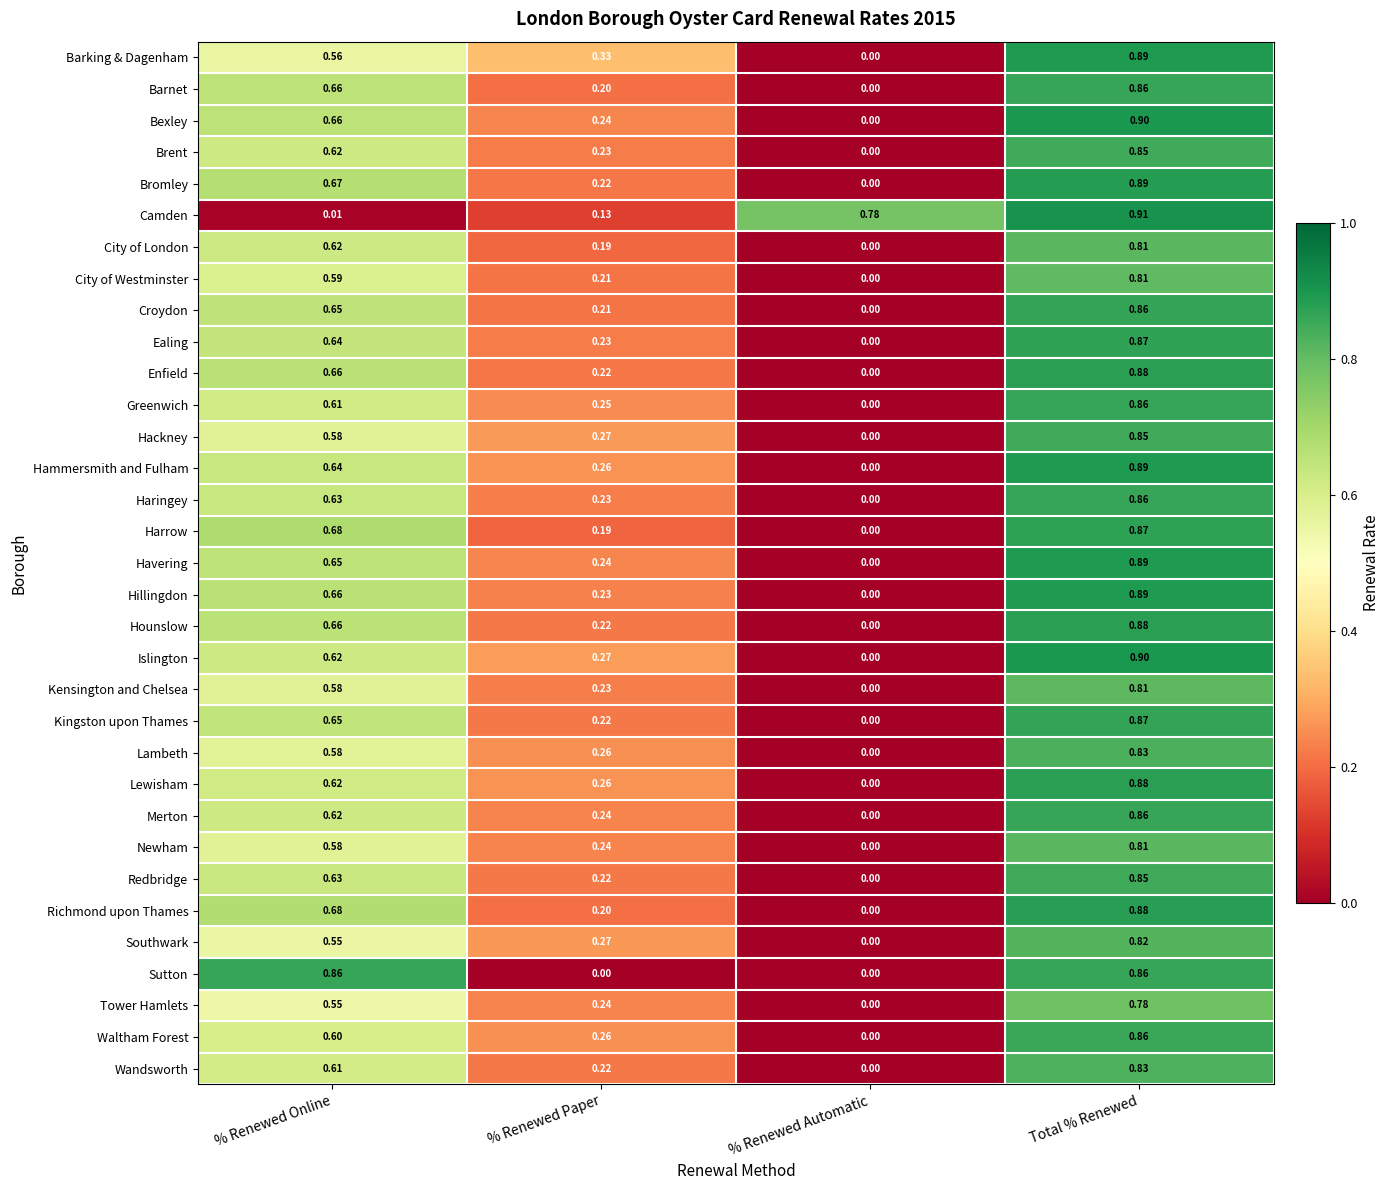

At which label does Wandsworth reach its minimum?

% Renewed Automatic